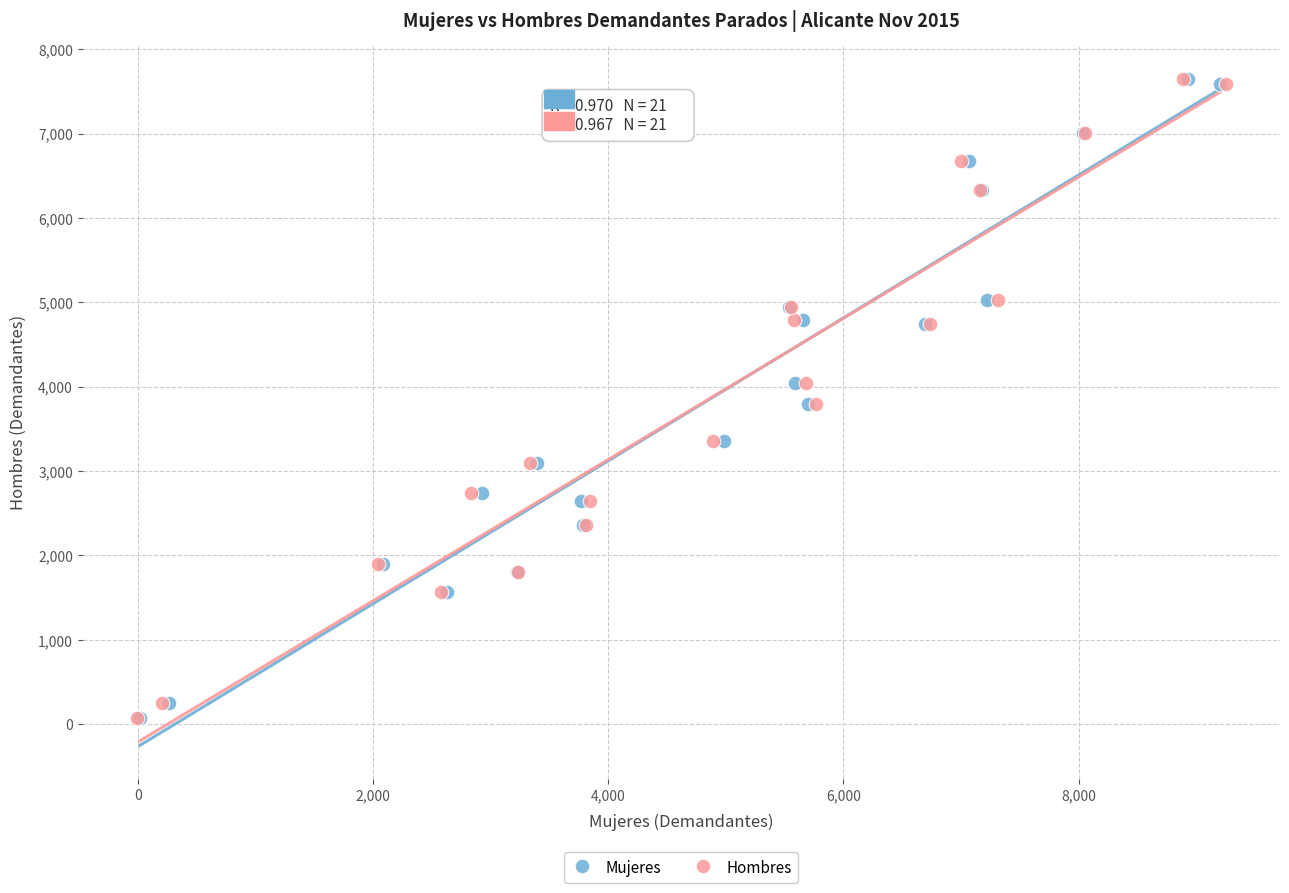

What are all the series names shown in the legend?

Mujeres, Hombres